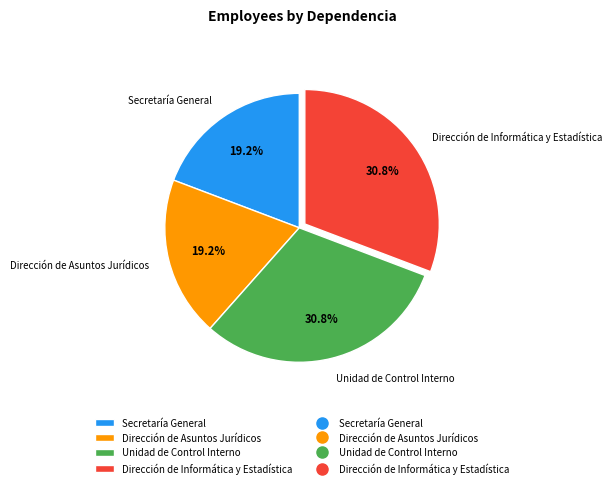

Does Dirección de Asuntos Jurídicos represent more than half of the total?

No